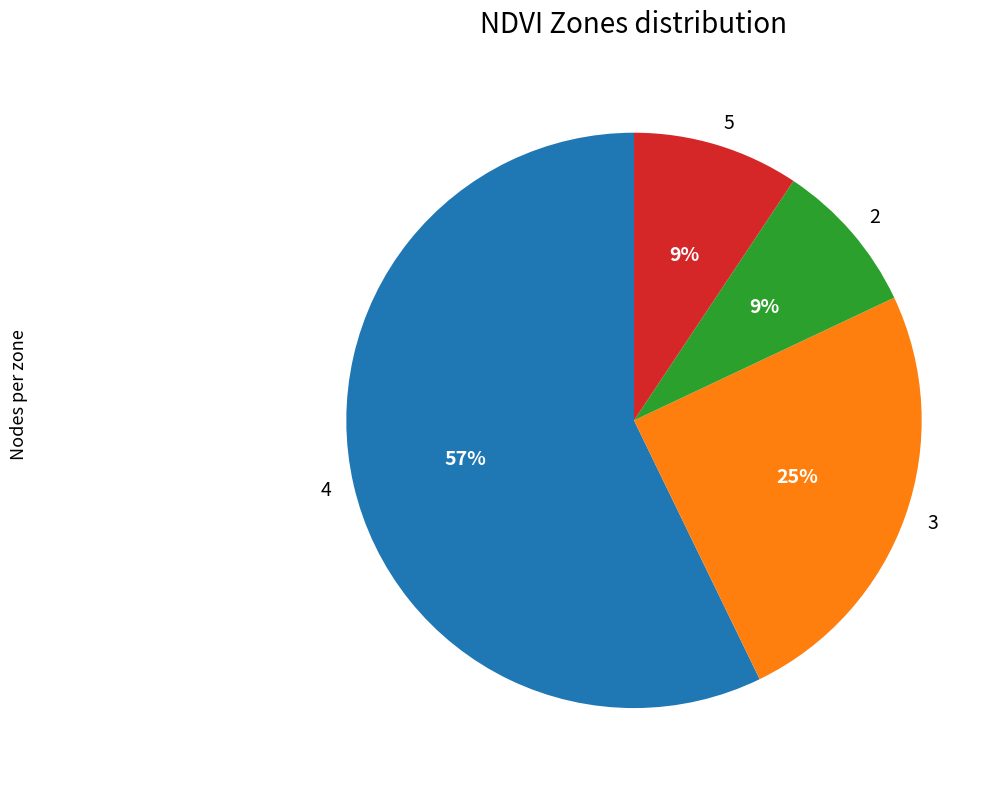

Is 4 the majority of the pie?

Yes